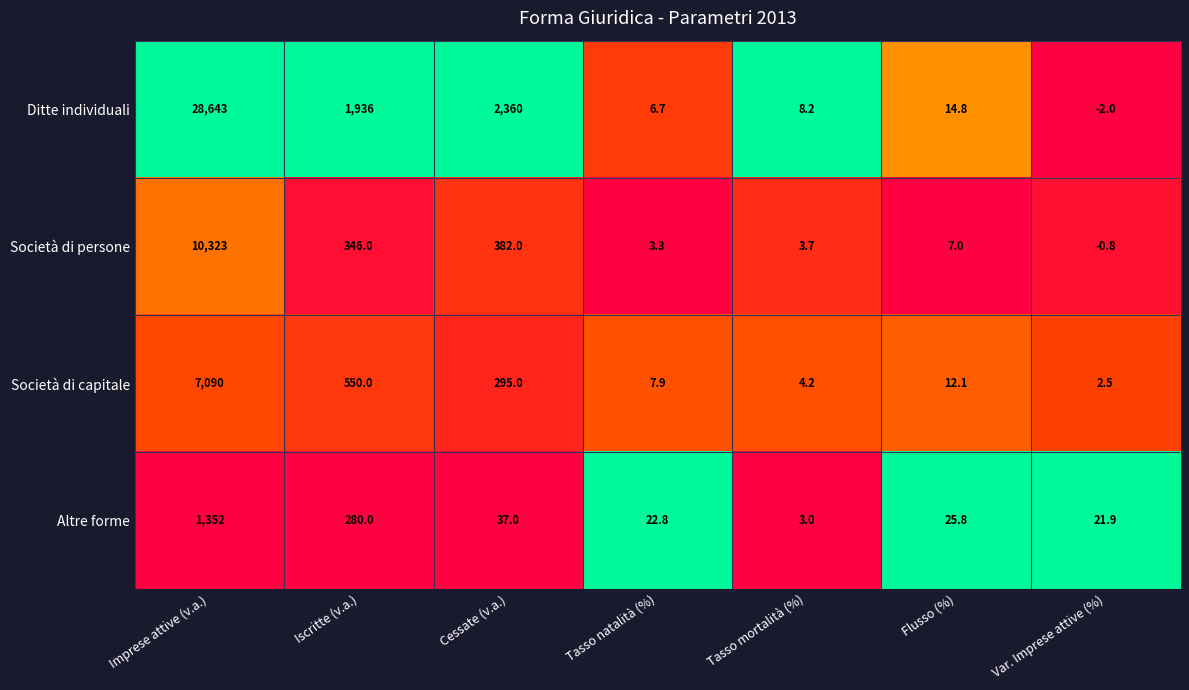

How many distinct data groups are displayed?

4